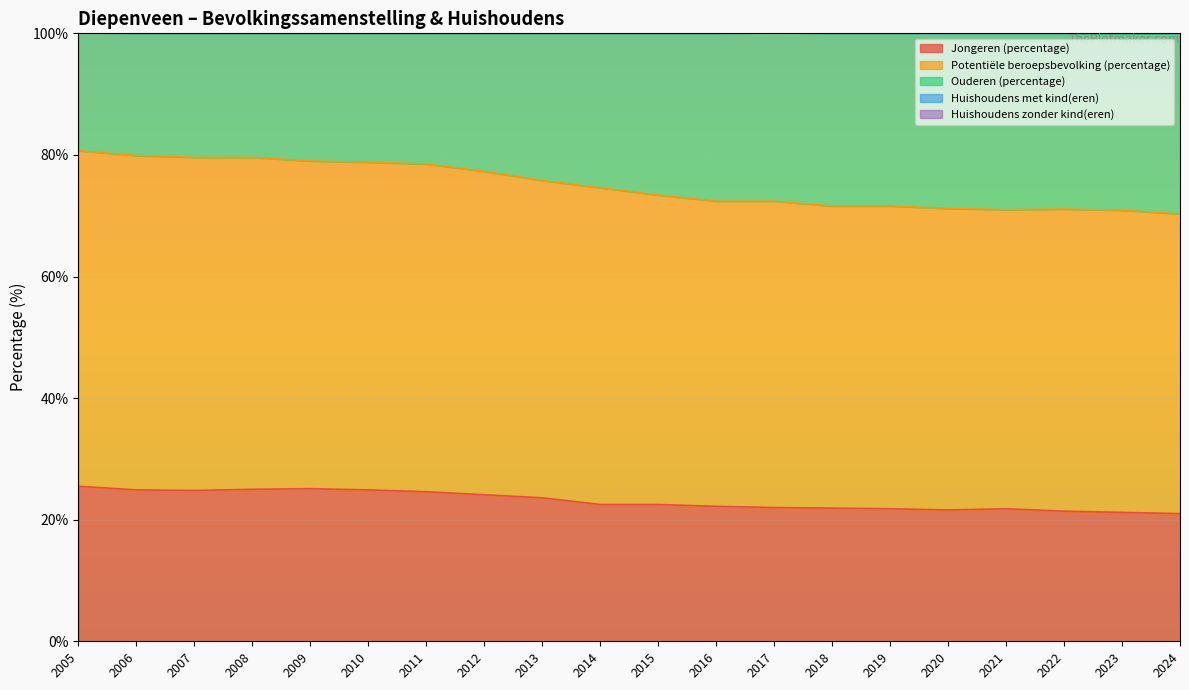

True or false: Jongeren (percentage) has a value of 22.0 at 2017.

True